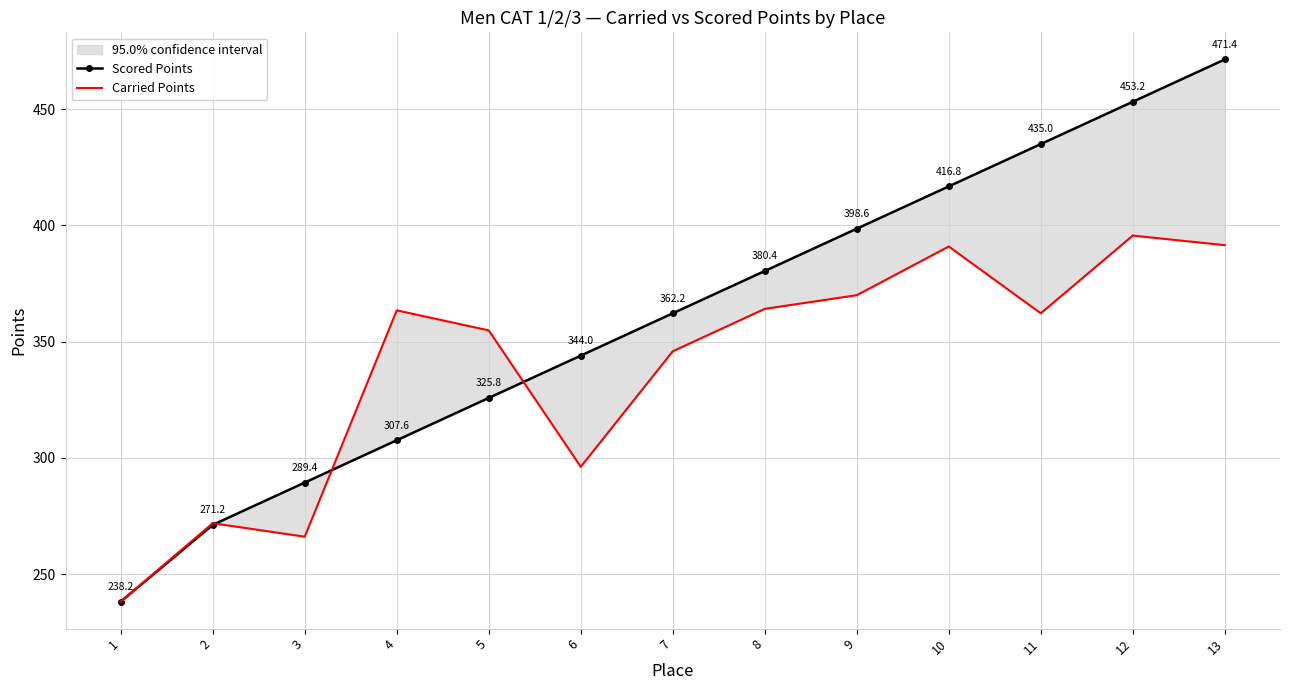

Rank the series by their maximum value, from lowest to highest.

Carried Points, Scored Points